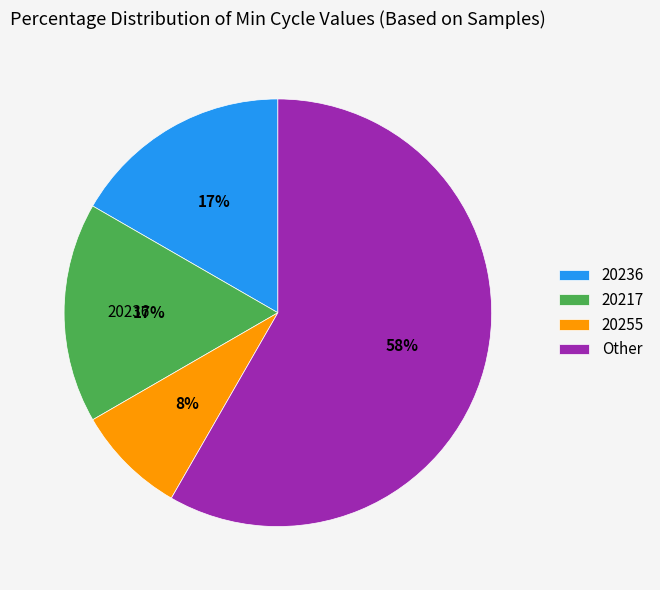

To the nearest percent, what portion does Other represent?

58%